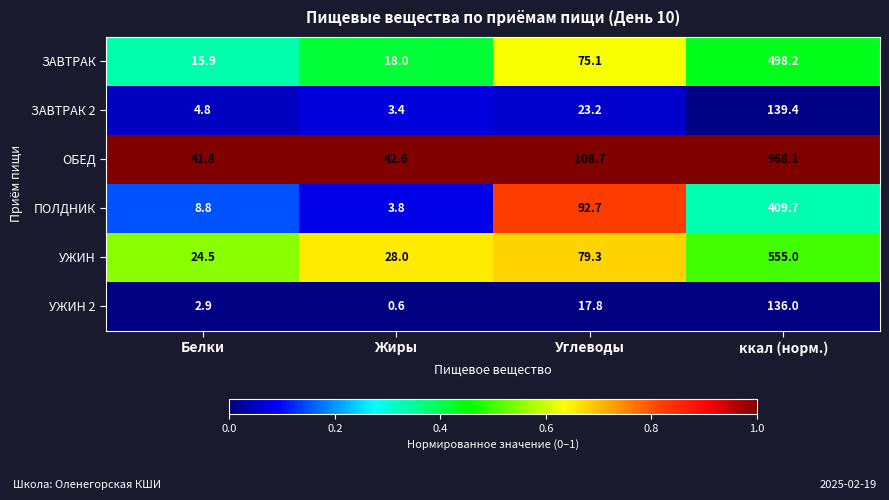

How many categories are shown in the chart?

4